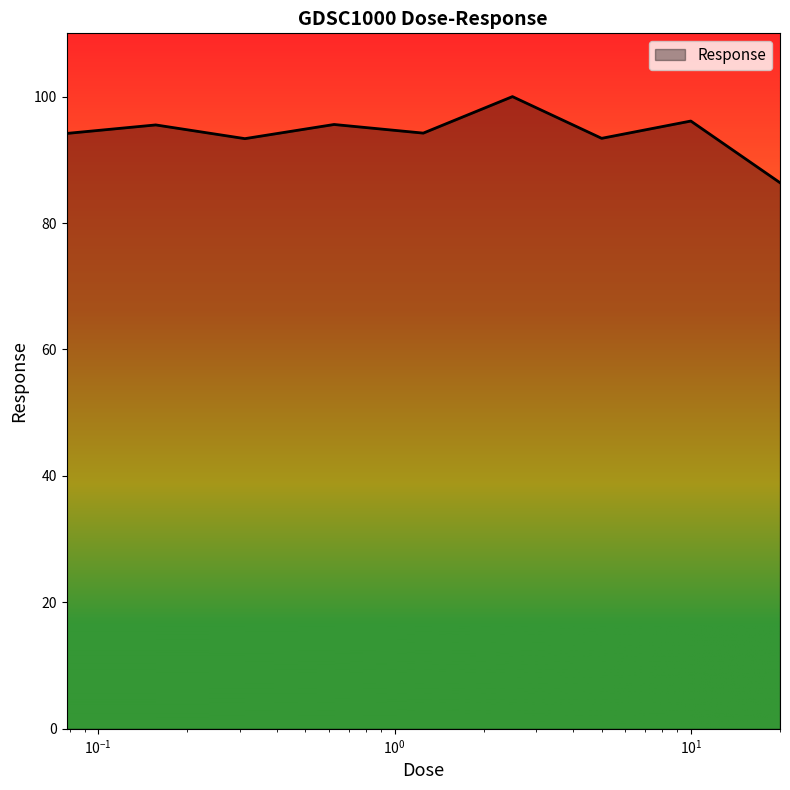

What is the maximum value shown in the chart?

100.0